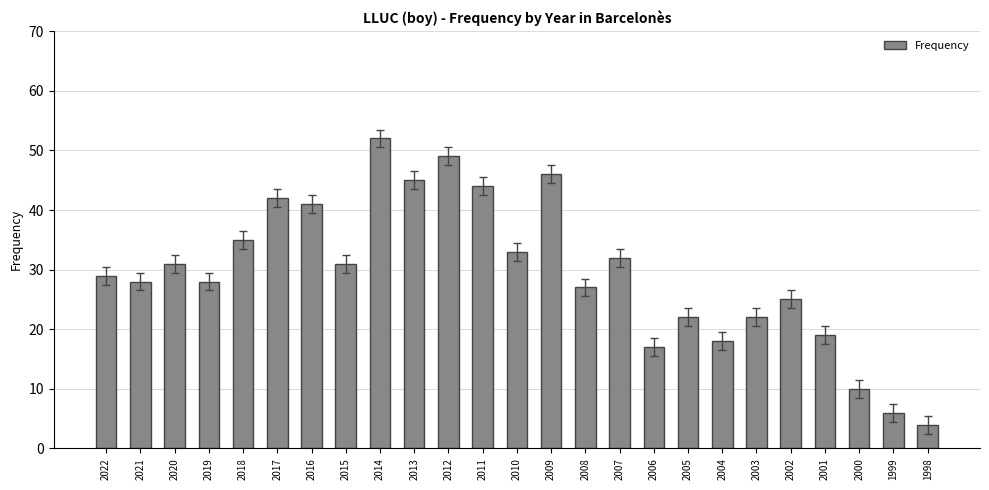

Reading left to right, list all the values displayed in this chart.

2022=29	2021=28	2020=31	2019=28	2018=35	2017=42	2016=41	2015=31	2014=52	2013=45	2012=49	2011=44	2010=33	2009=46	2008=27	2007=32	2006=17	2005=22	2004=18	2003=22	2002=25	2001=19	2000=10	1999=6	1998=4